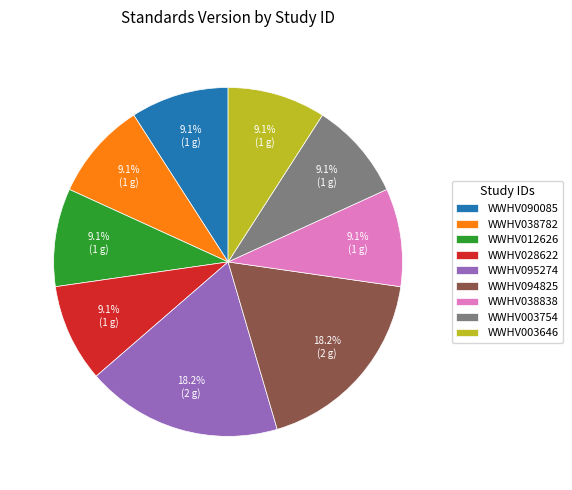

Between WWHV028622 and WWHV094825, which is larger?

WWHV094825